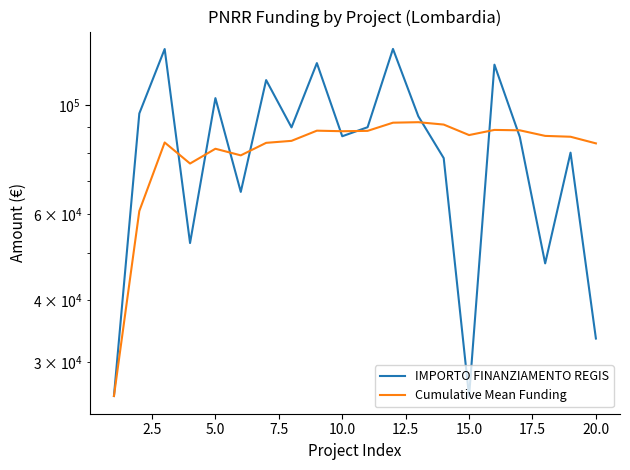

How many lines are shown in the chart?

2